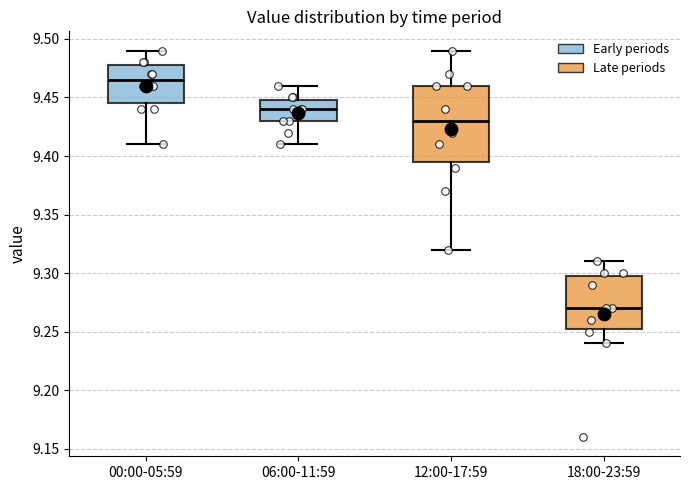

Where does the lower whisker of the box for 06:00-11:59 end on the y-axis? The values are not printed on the chart, so give them approximately, as read against the axis.

9.410